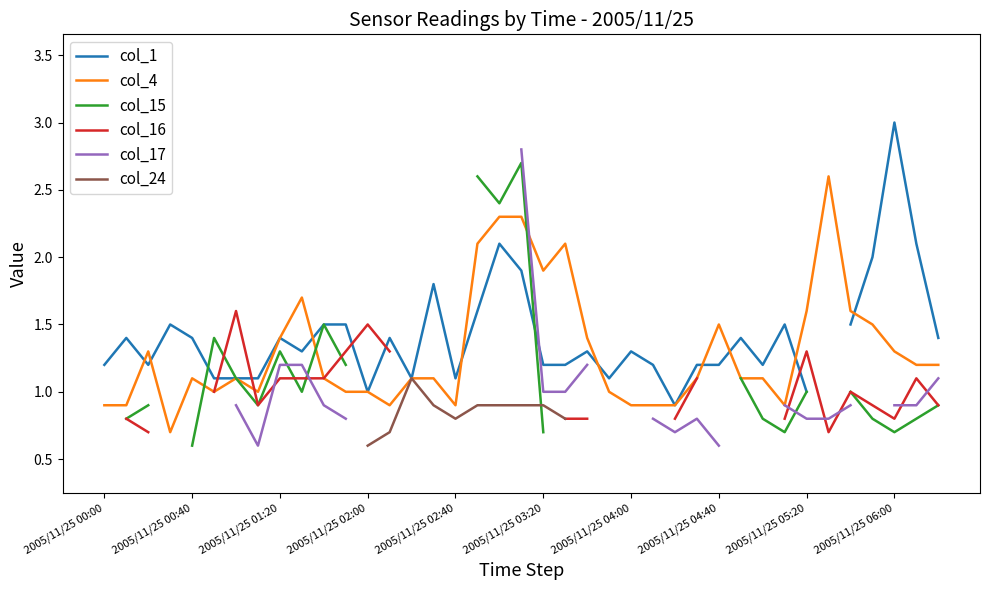

What is the lowest value of the col_4 series?

0.7